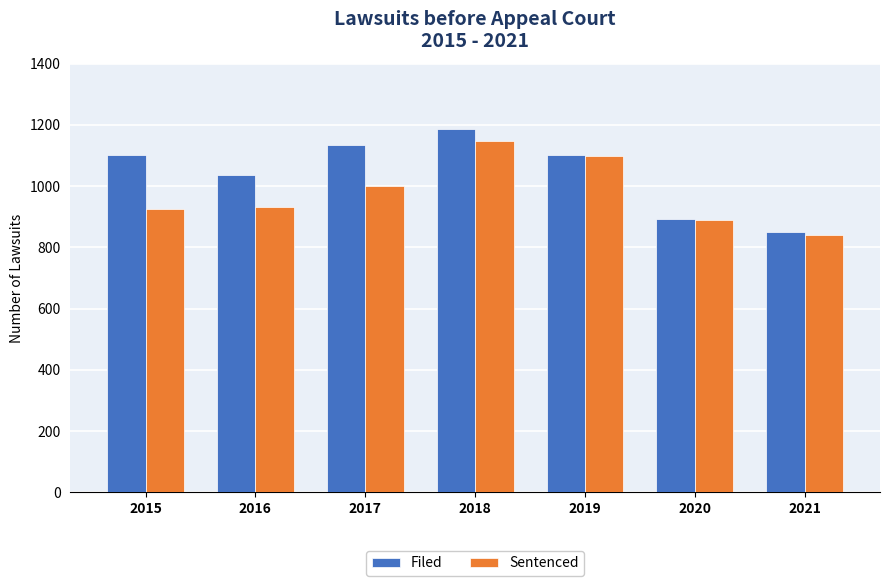

Are the bars horizontal?

No